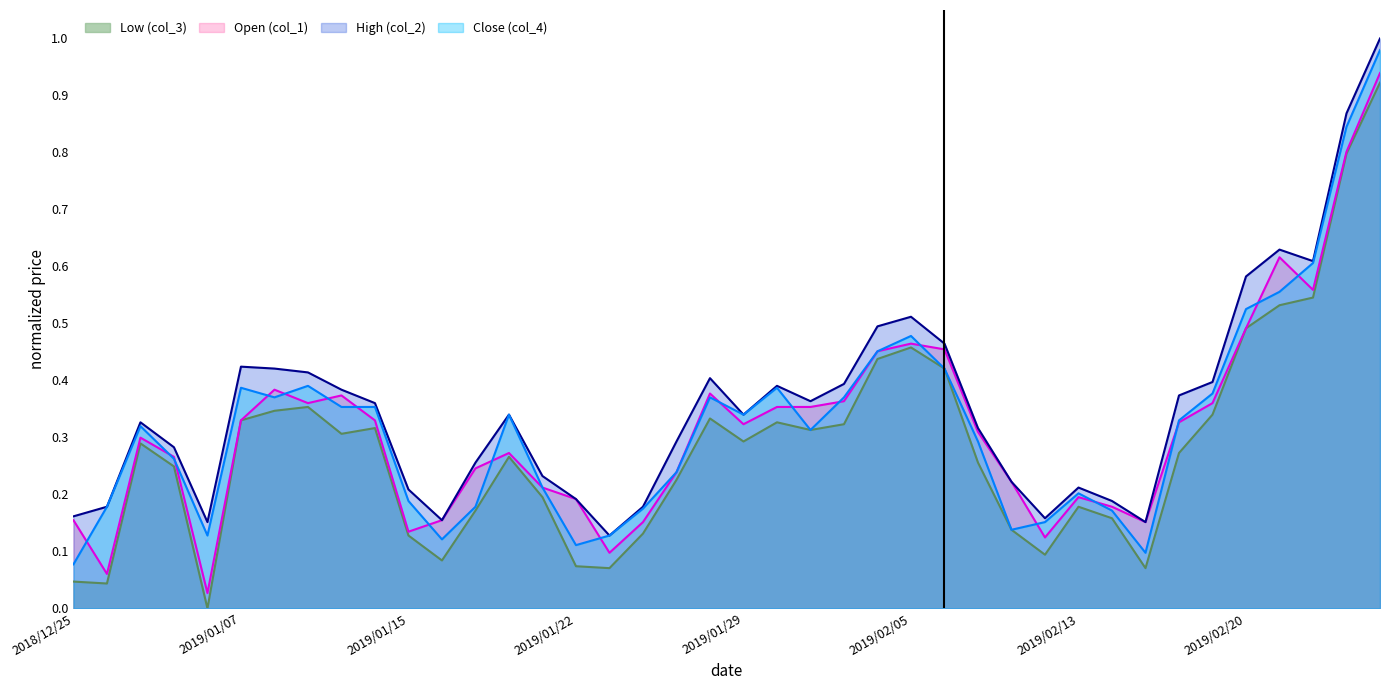

True or false: col_3 and col_4 cross at least once.

False